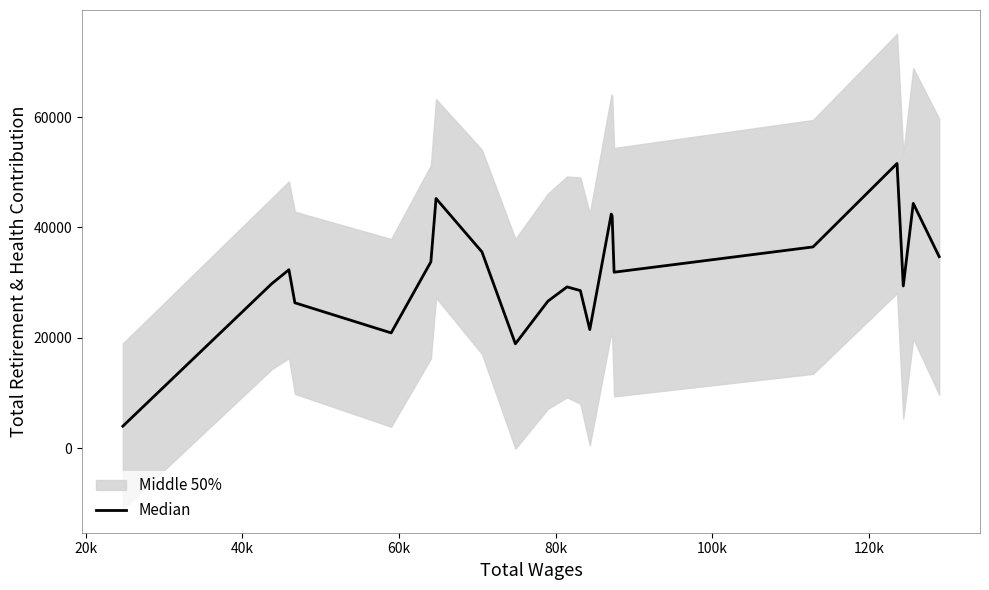

What is the sum of all values?

665768